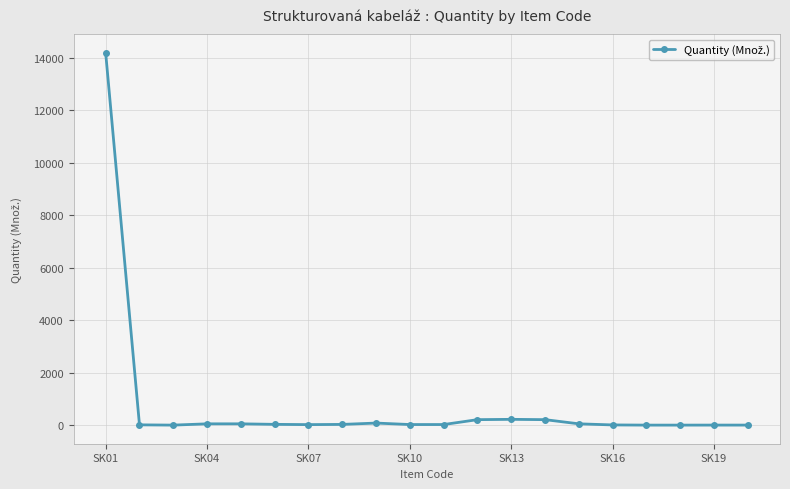

What is the average value?

760